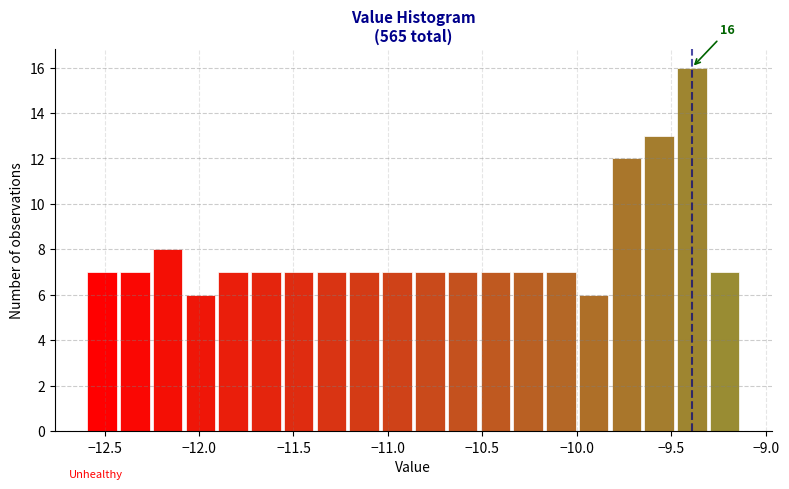

Read against the x-axis, roughly where is the centre of the tallest bar?

-9.40